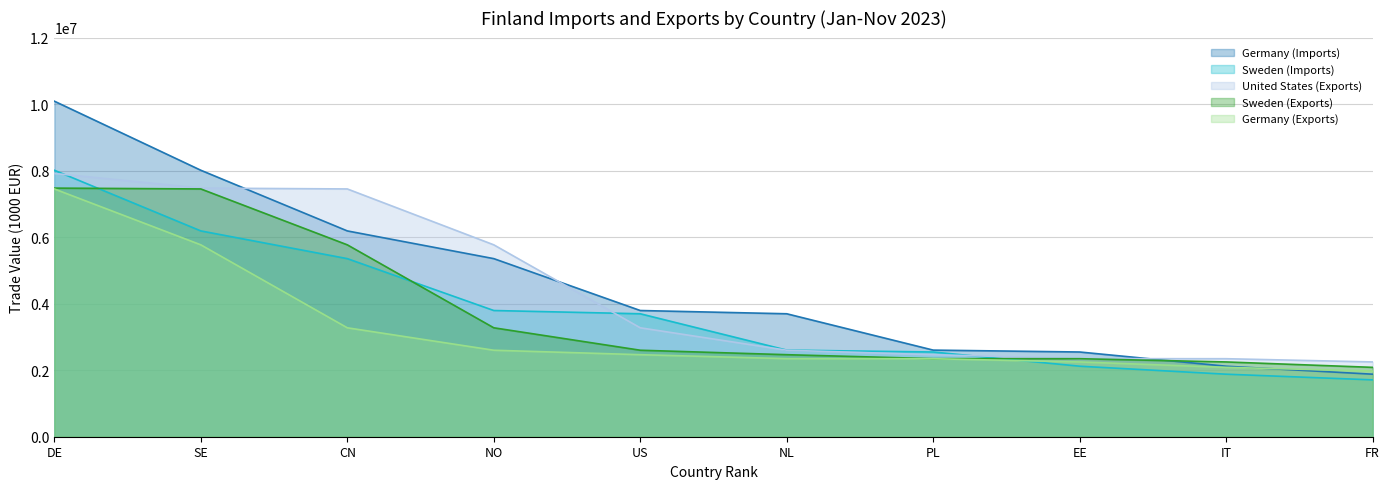

The Germany (Imports) series shows 6187352 at CN. True or false?

True